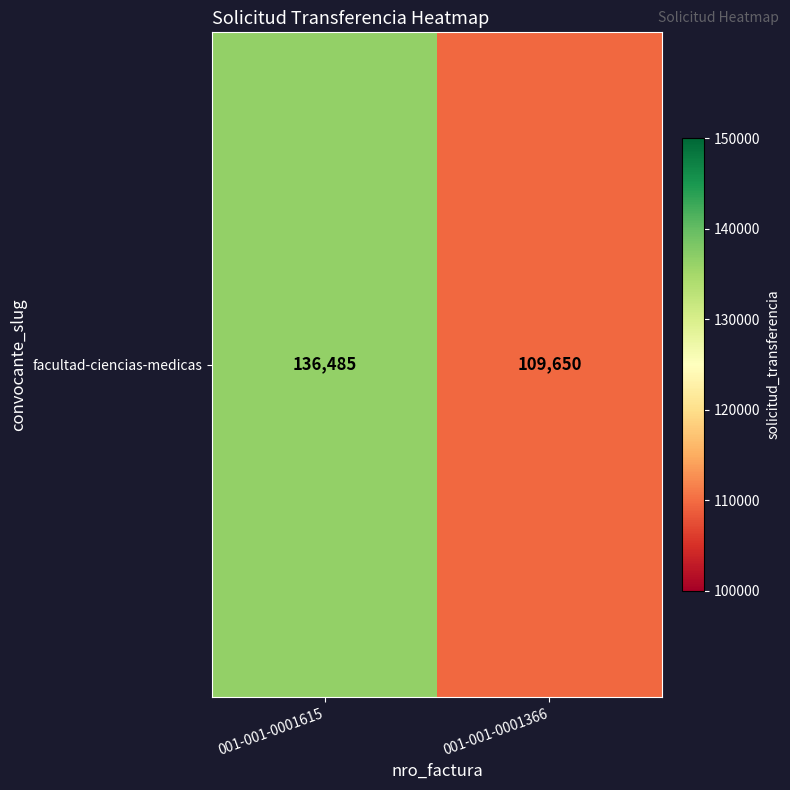

At which category does the chart reach its peak across all series?

001-001-0001615